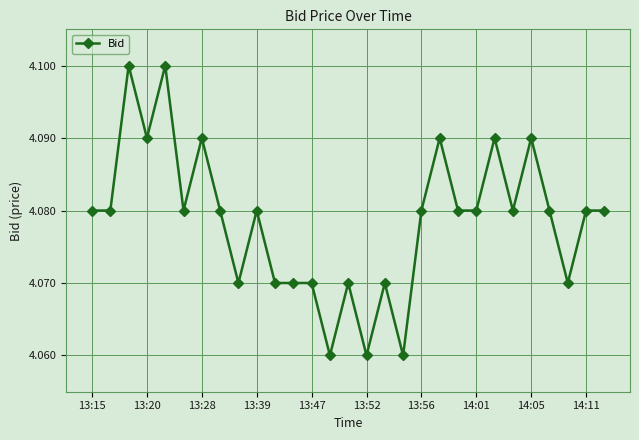

What is the sum of all values?

118.3